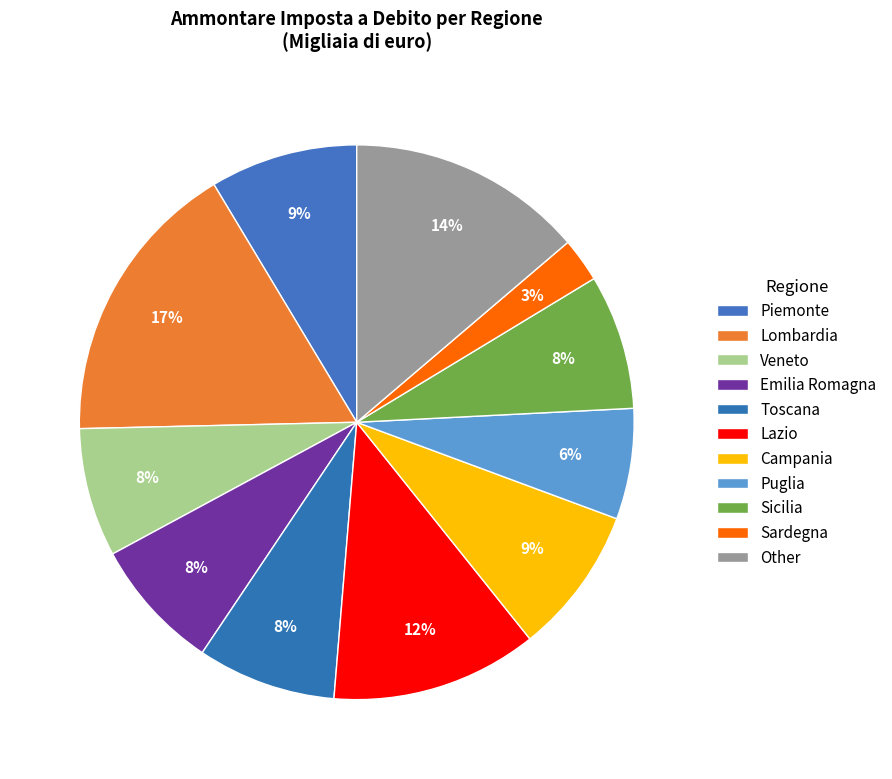

How many slices are in this pie chart?

11